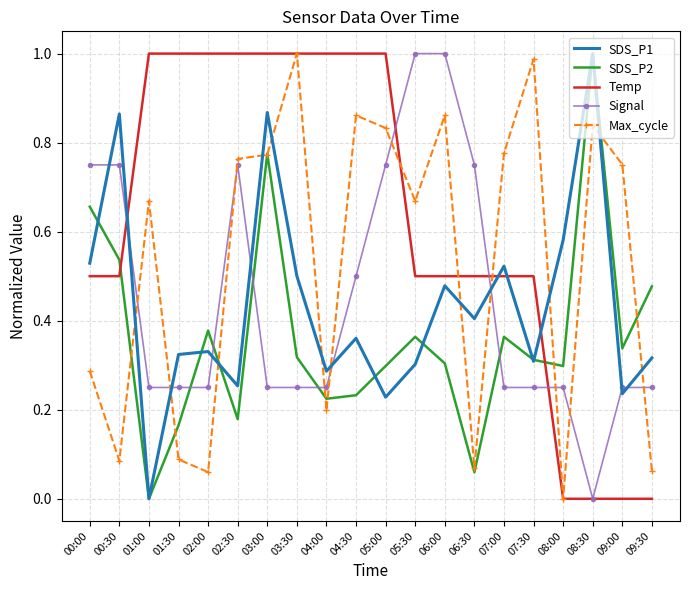

Between 00:30 and 06:30, which series saw the biggest shift?

SDS_P2